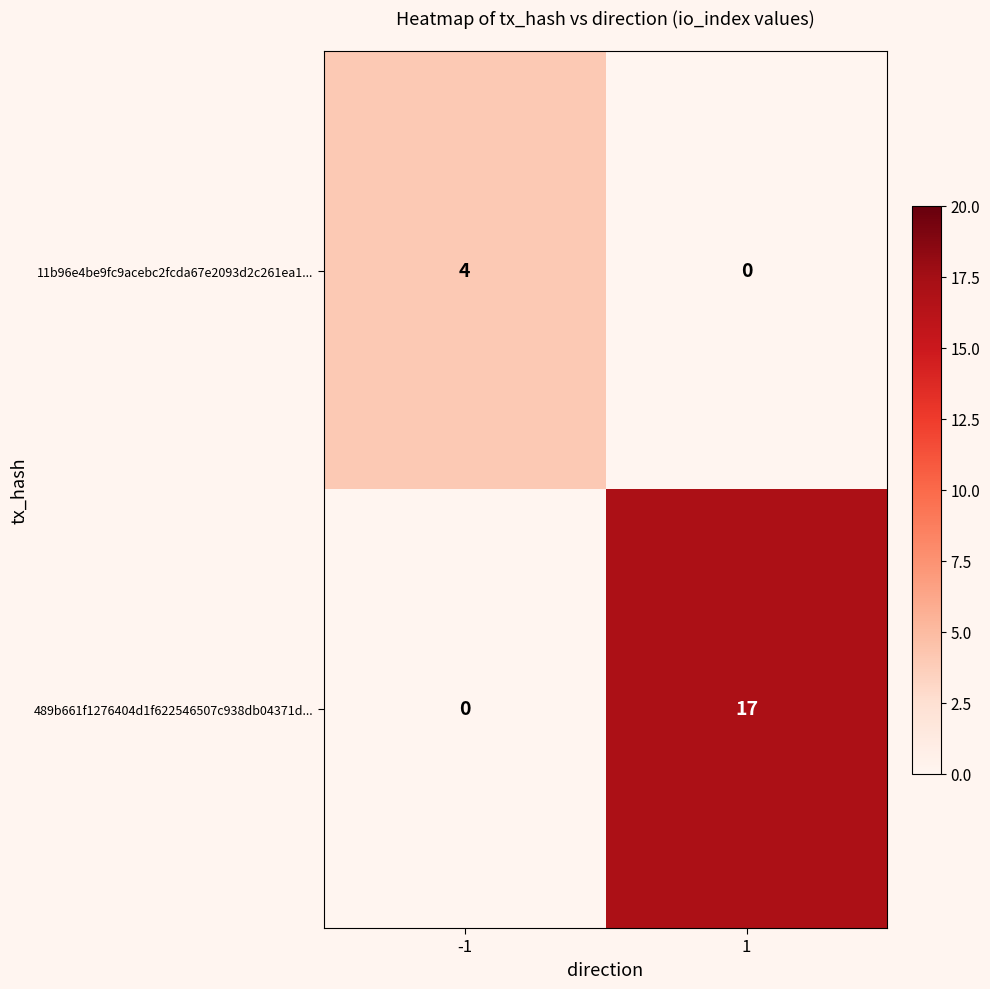

Which series has the largest total across all categories?

489b661f1276404d1f622546507c938db04371d...